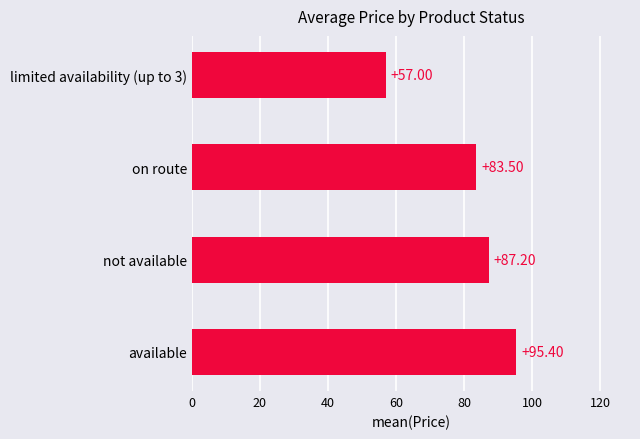

Rank the categories by value from highest to lowest.

available, not available, on route, limited availability (up to 3)